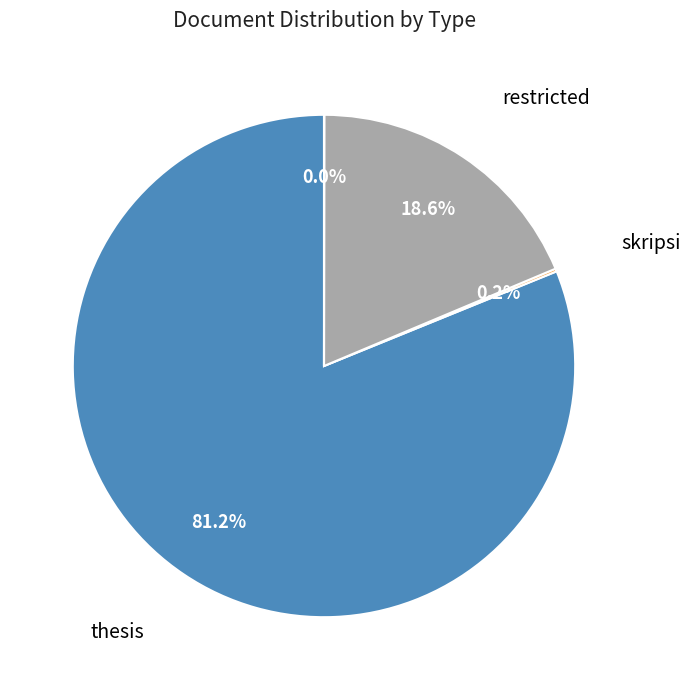

Is there a majority slice in this chart?

Yes